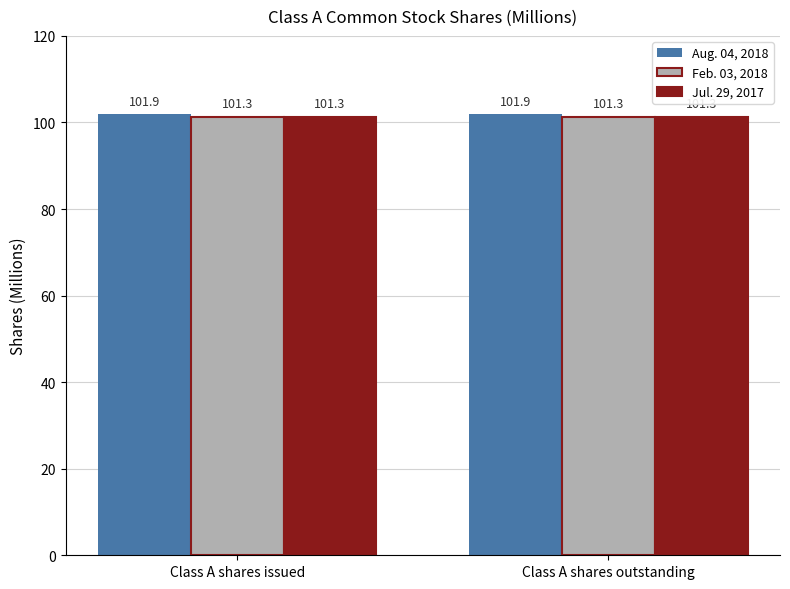

Does the chart contain stacked bars?

No